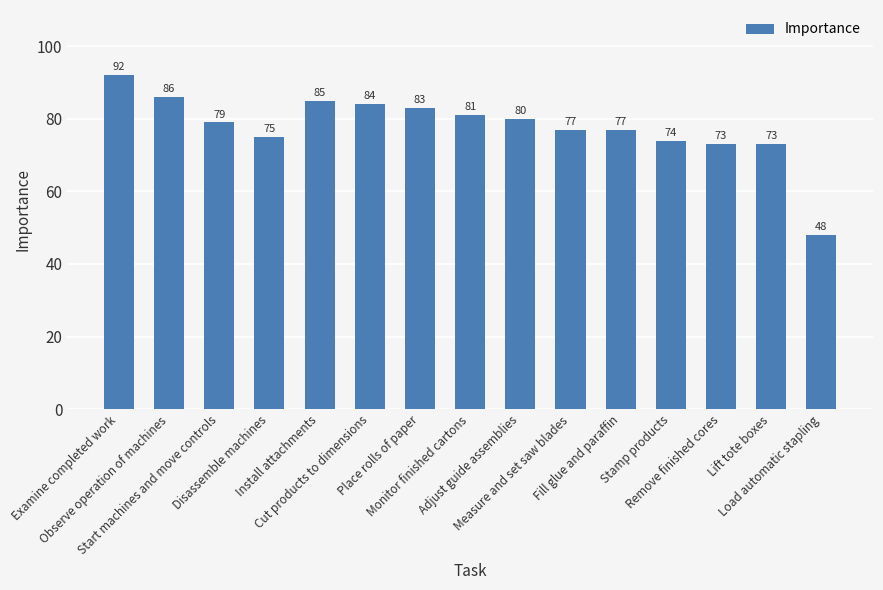

Which label corresponds to the smallest value in the chart?

Load automatic stapling